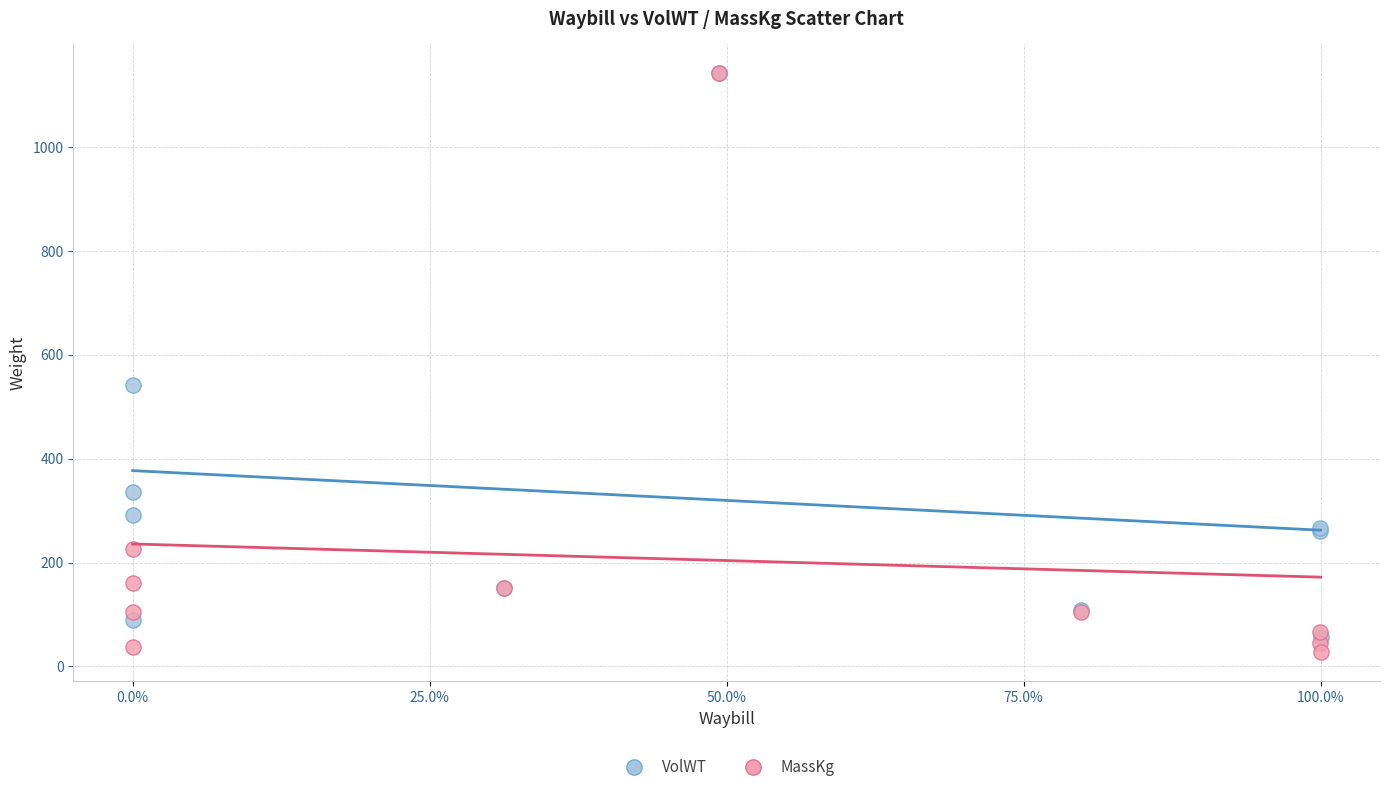

In the MassKg series, what Y value is closest to 584?

227